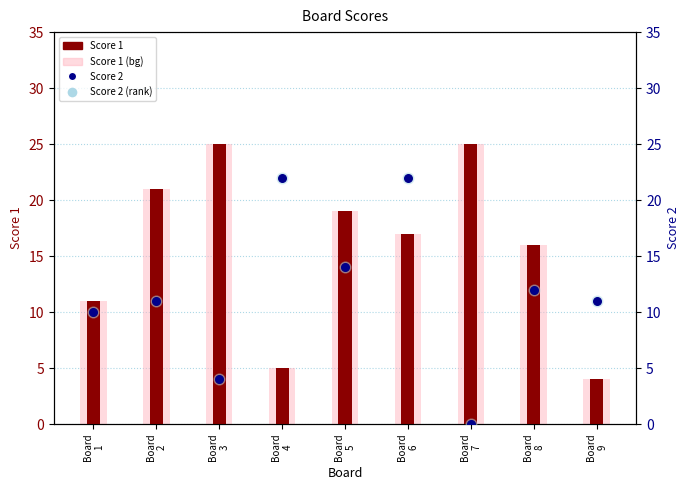

Is the value of Score 1 at Board
1 greater than the value of Score 1 (bg) at Board
1?

No